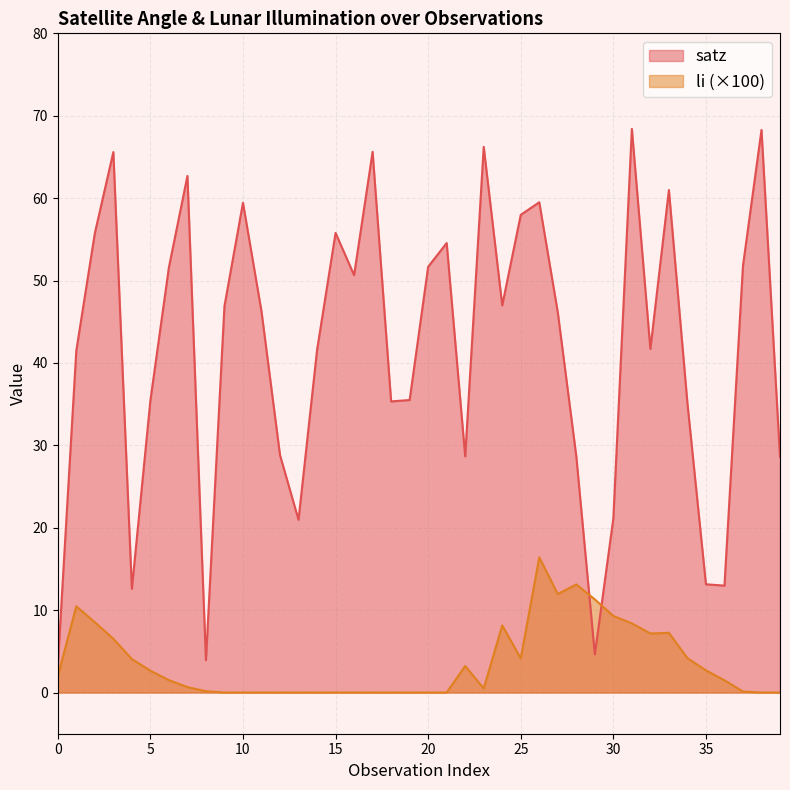

Which has a higher value, 37 or 21?

21